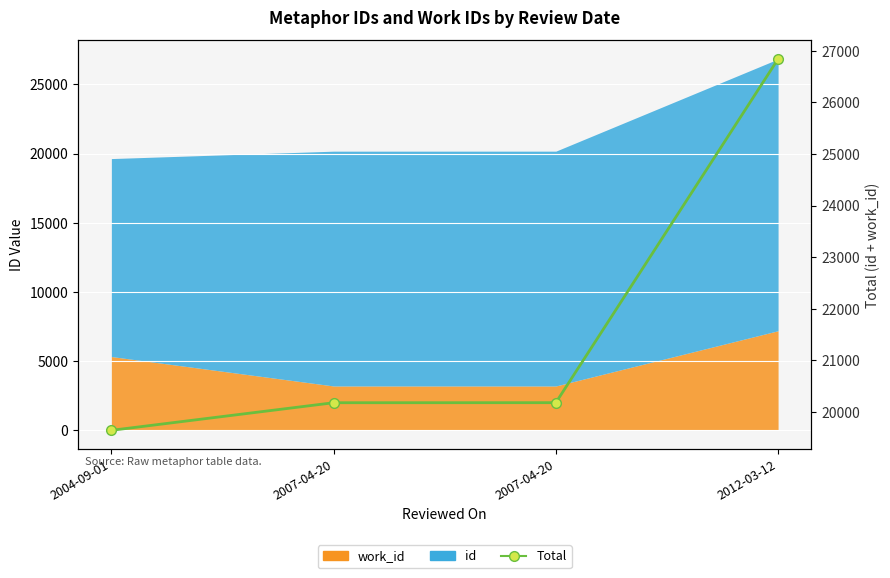

What is the minimum value shown in the chart?

19645